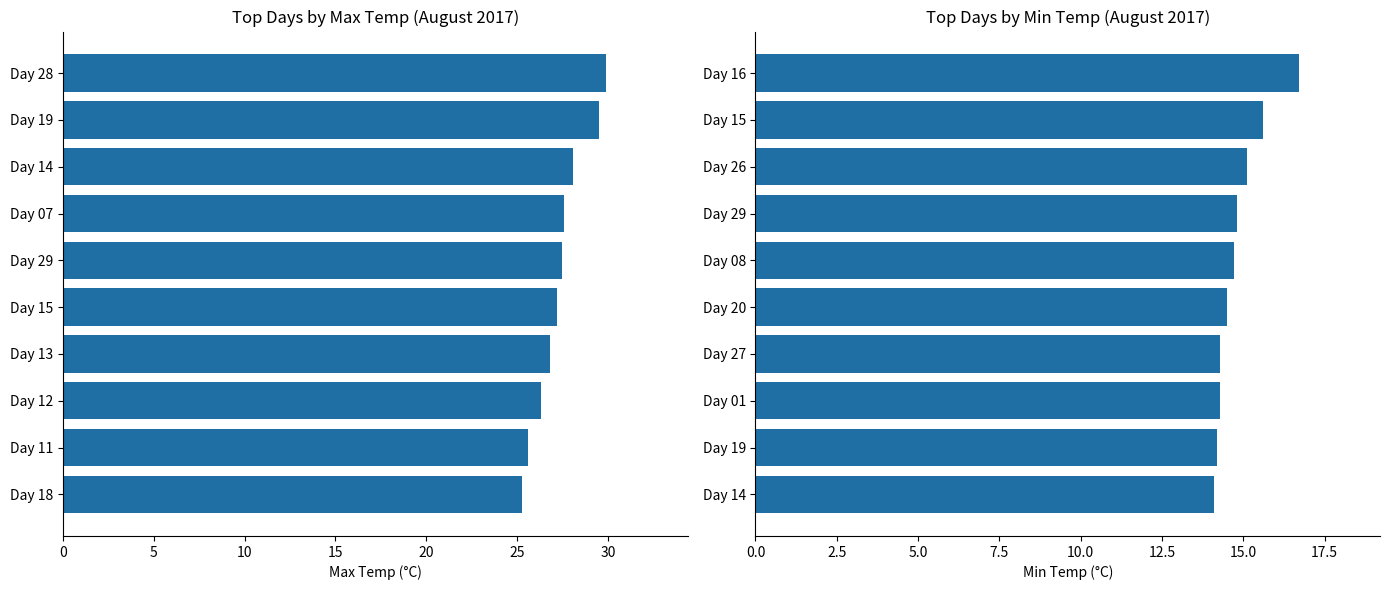

At which label is Max Temp (C) closest to 27?

Day 13